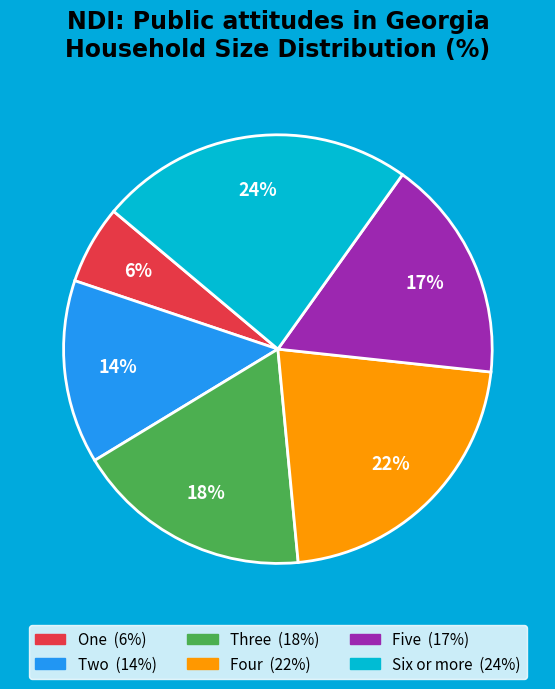

Which slice is the smallest?

One